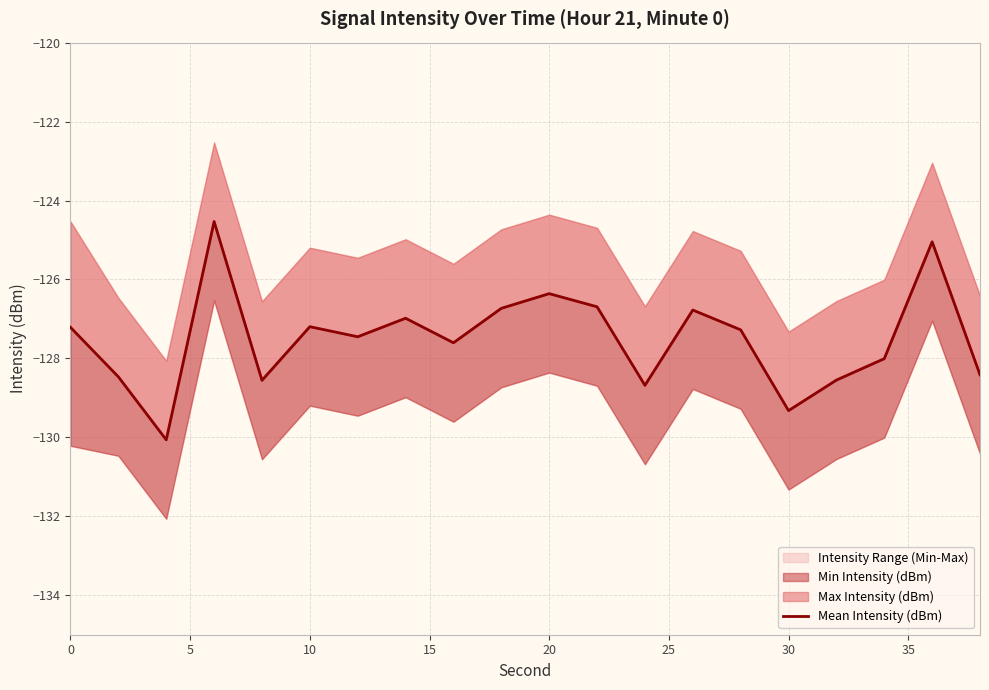

The value at 20 is -128.6. True or false?

True